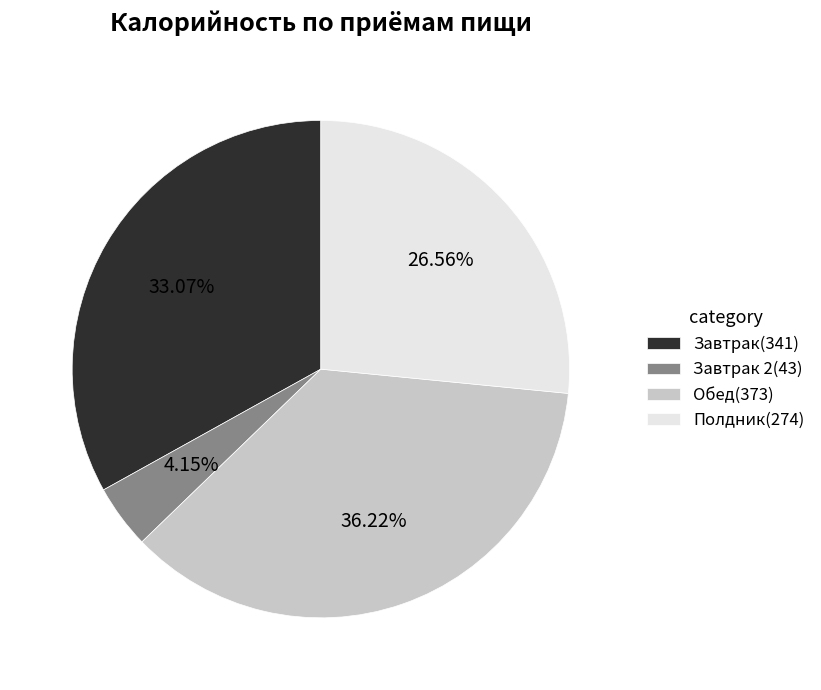

Does Полдник(274) account for over 50% of the chart?

No